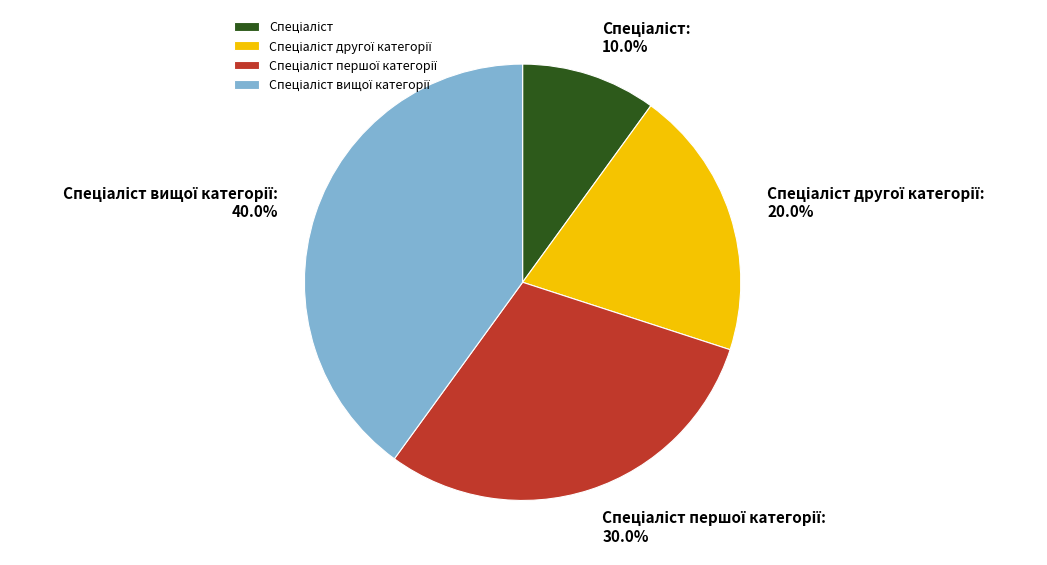

Is there any slice that represents more than half of the pie?

No